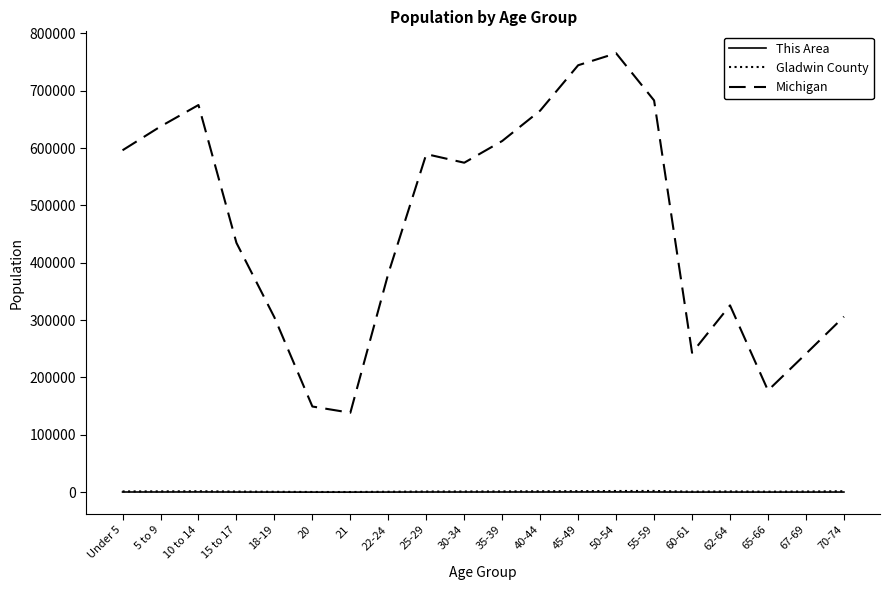

Is this an area chart (filled region under the line)?

No